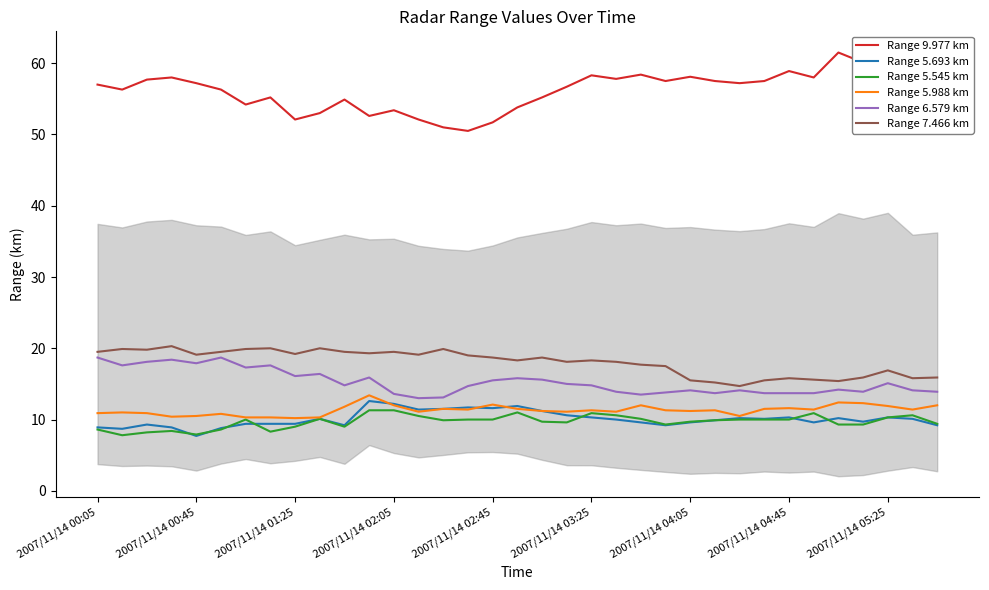

In Range 6.579 km, how many points are higher than both neighbors (excluding endpoints)?

10